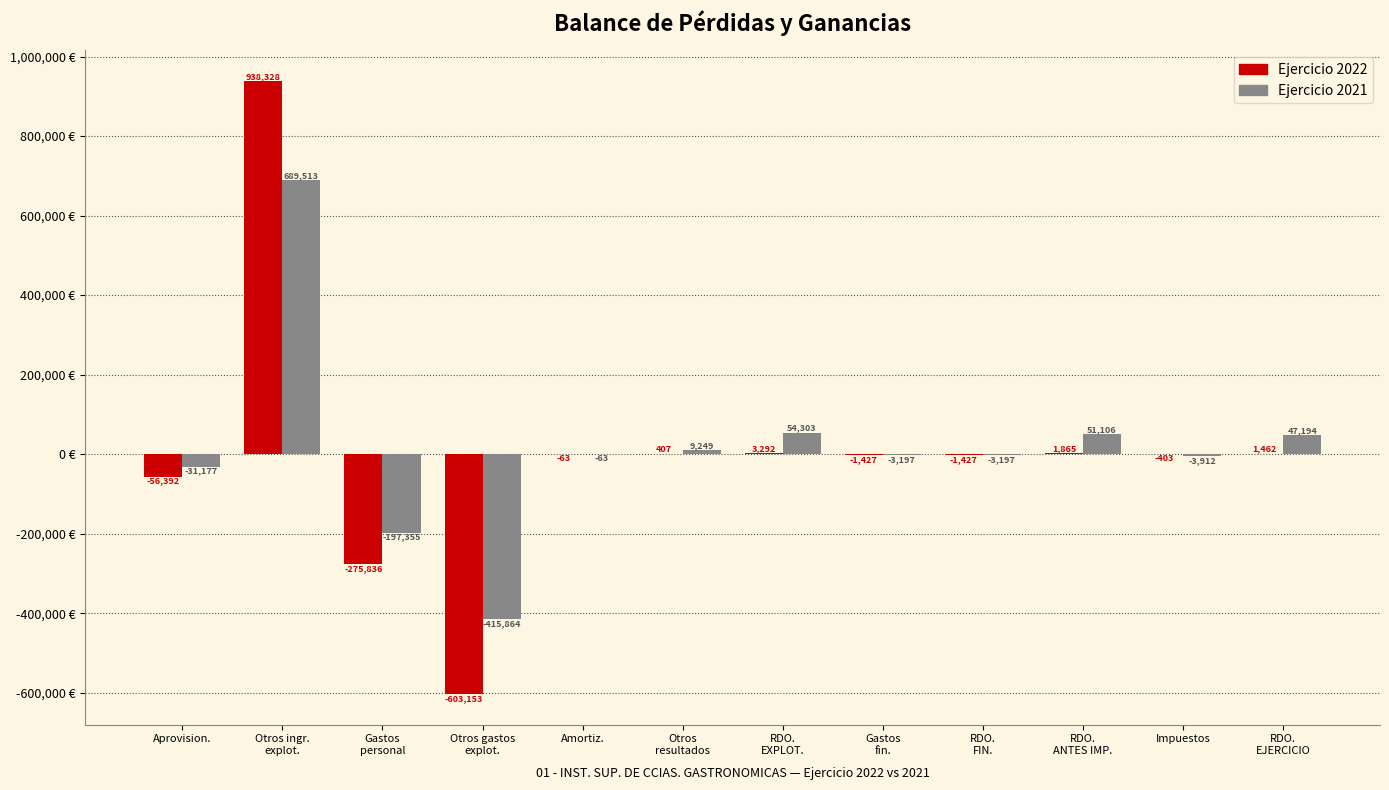

What are all the series names shown in the legend?

Ejercicio 2022, Ejercicio 2021